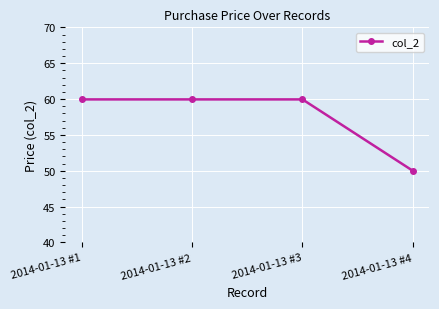

What is the average value?

57.5